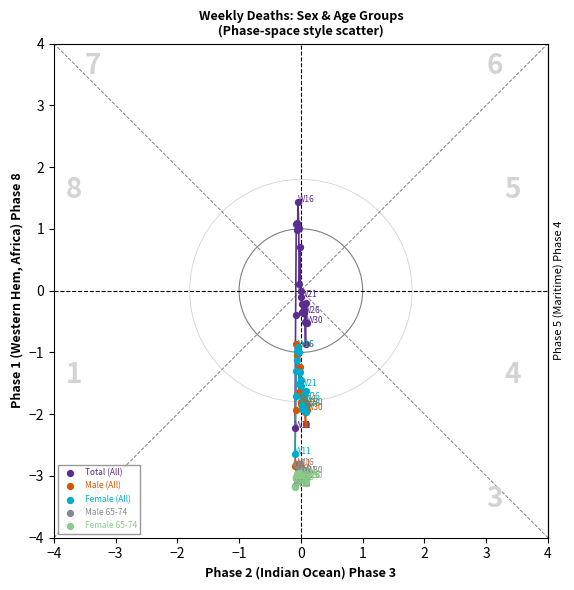

Which series has the widest spread of Y values?

Total (All)